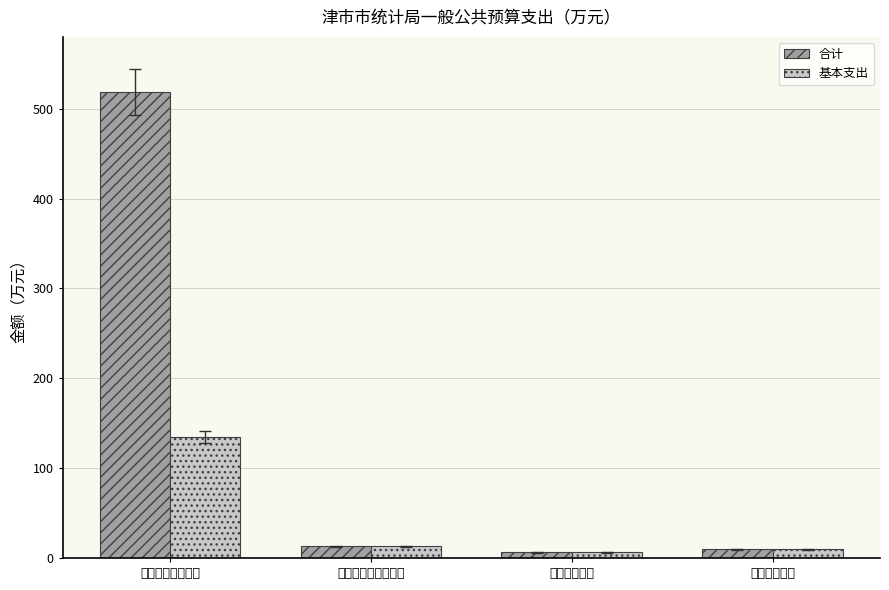

What is the average value of the 基本支出 series?

40.8